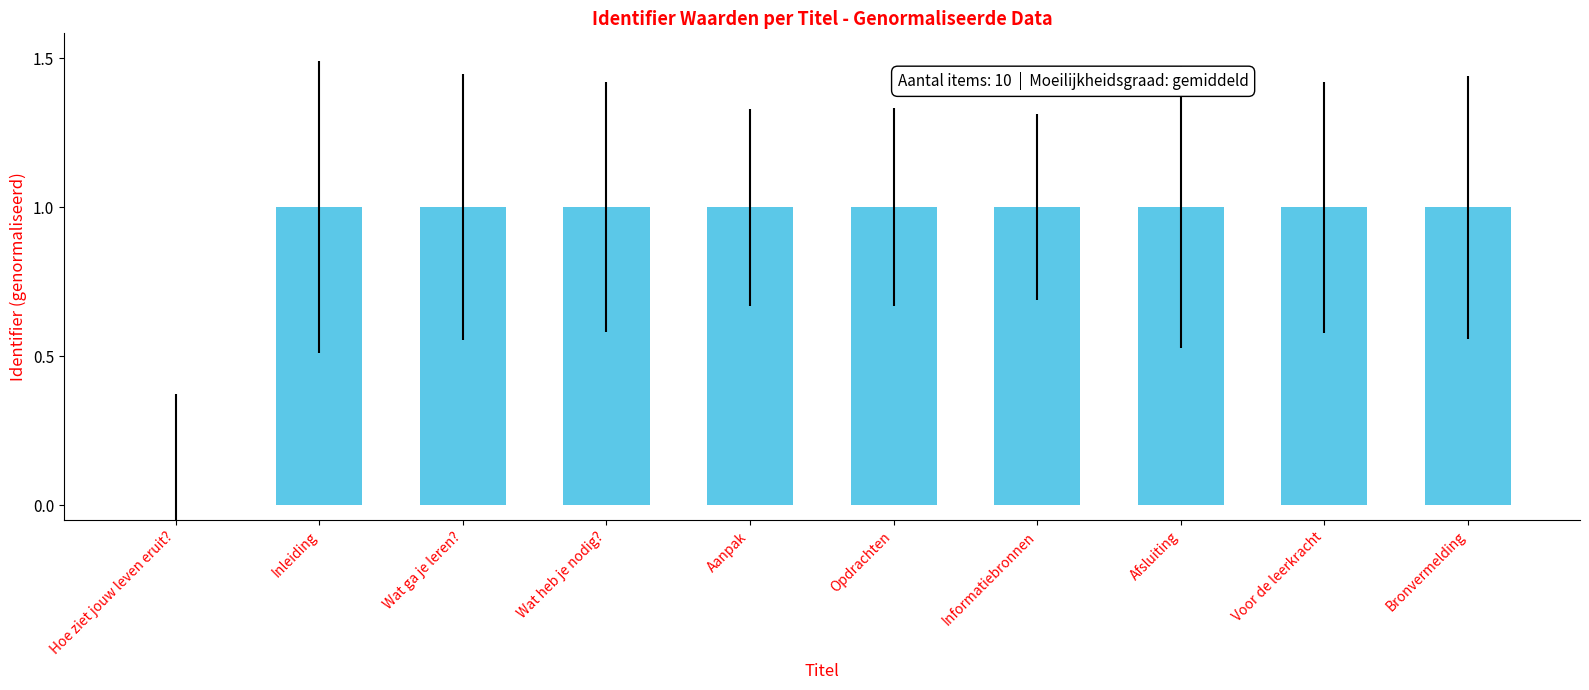

What is the maximum value shown in the chart?

1.0